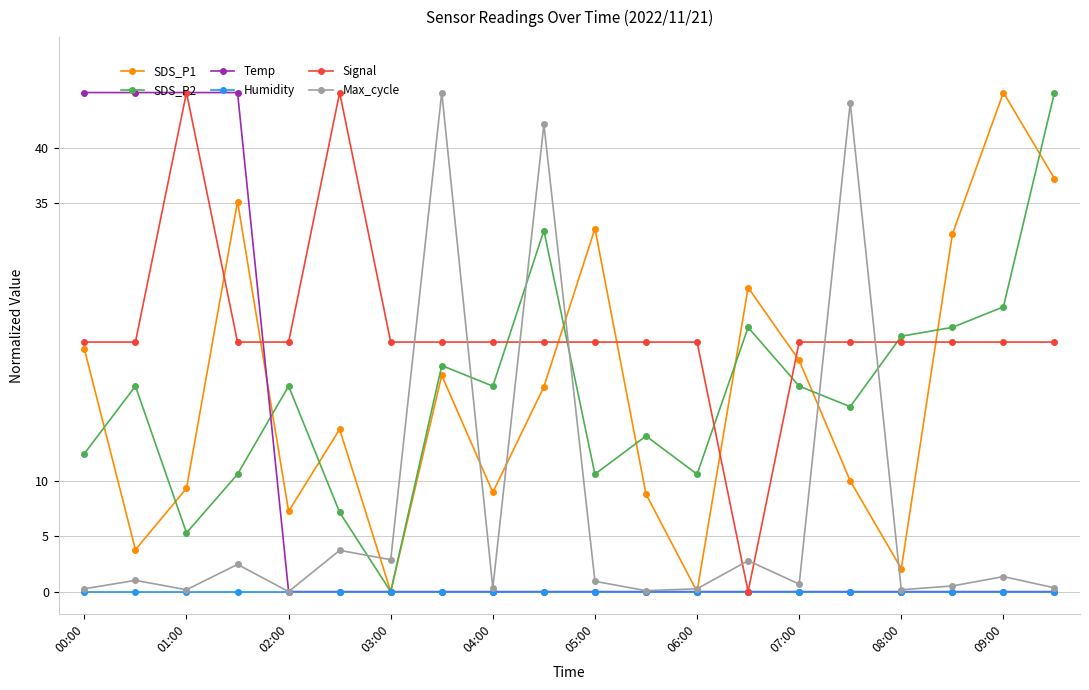

True or false: SDS_P1 and Max_cycle intersect in this chart.

True